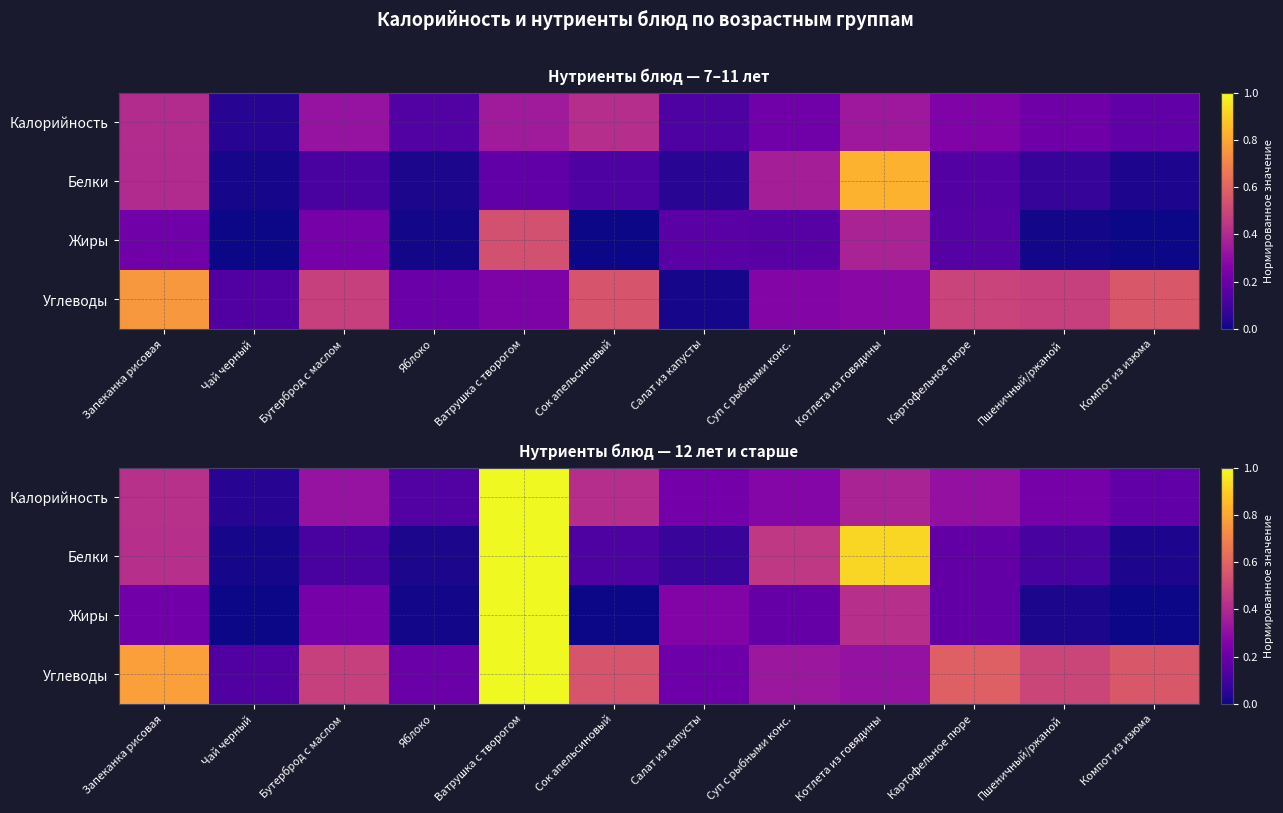

At which label does Углеводы reach its minimum?

Чай черный